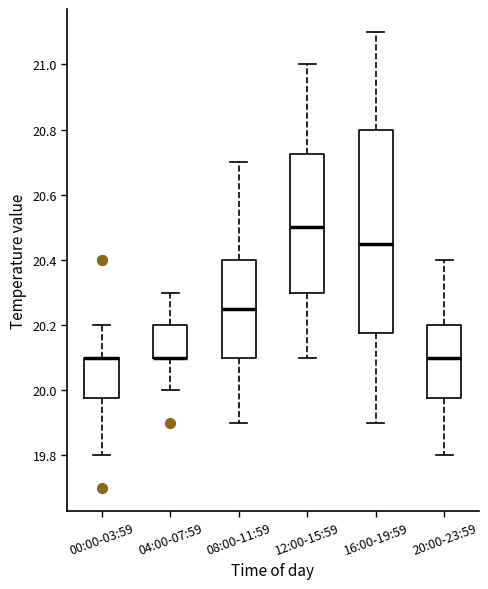

Reading left to right, read every box against the y-axis: the position of its median line, the range the box covers, and the ends of its whiskers. The values are not printed on the chart, so give them approximately, as read against the axis.

00:00-03:59: median 20.10 (drawn on the box's upper edge), box 19.98 to 20.10, whiskers 19.80 to 20.20
04:00-07:59: median 20.10 (drawn on the box's lower edge), box 20.10 to 20.20, whiskers 20.00 to 20.30
08:00-11:59: median 20.26, box 20.10 to 20.40, whiskers 19.90 to 20.70
12:00-15:59: median 20.50, box 20.30 to 20.72, whiskers 20.10 to 21.00
16:00-19:59: median 20.46, box 20.18 to 20.80, whiskers 19.90 to 21.10
20:00-23:59: median 20.10, box 19.98 to 20.20, whiskers 19.80 to 20.40